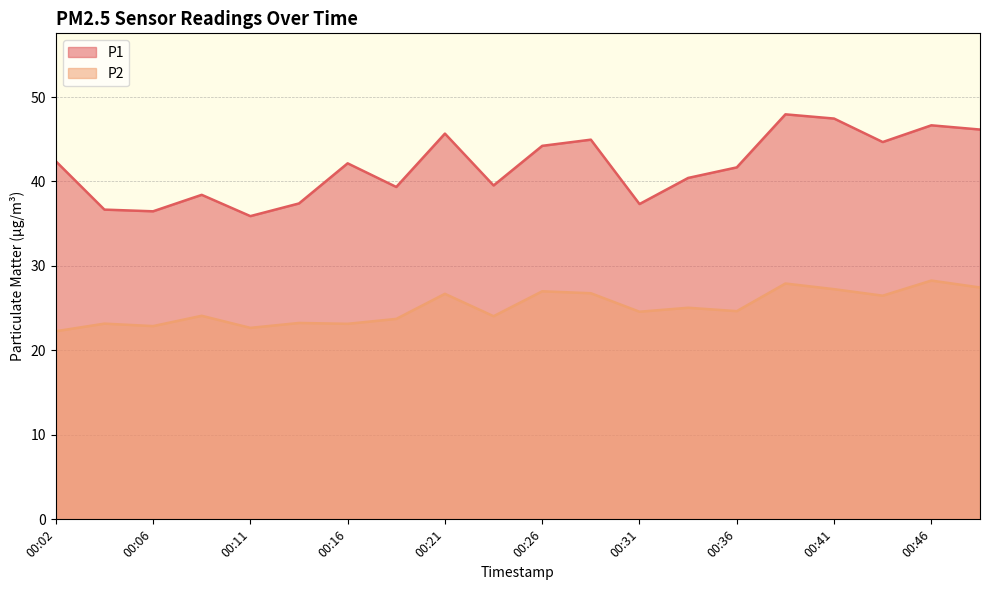

Where does the P2 series first go above 24?

00:09